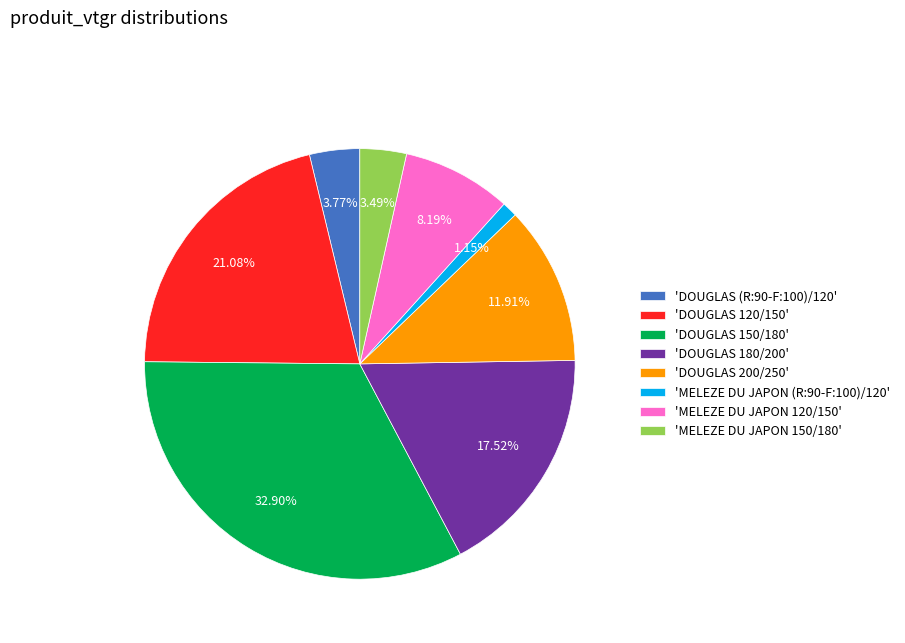

Do 'DOUGLAS 200/250' and 'DOUGLAS (R:90-F:100)/120' together represent more than half of the pie?

No